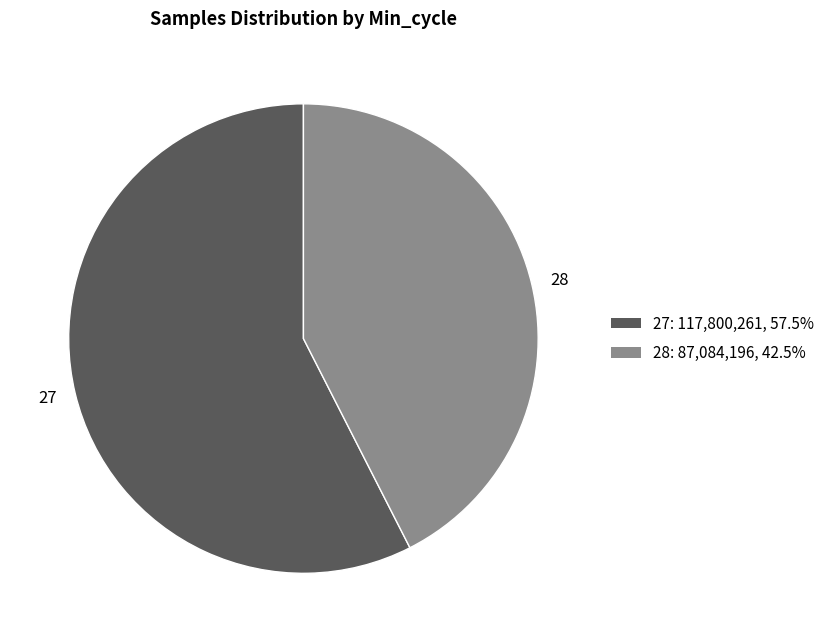

Count the number of slices in the pie.

2